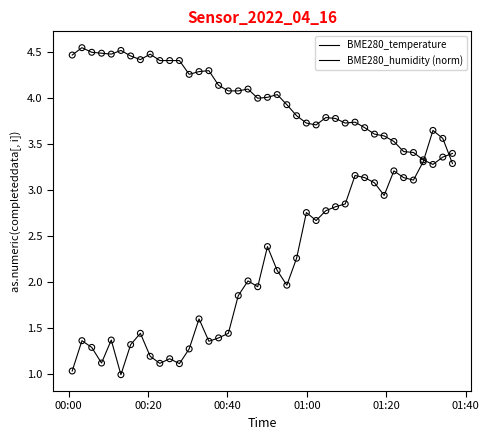

Does the chart have visible grid lines?

No